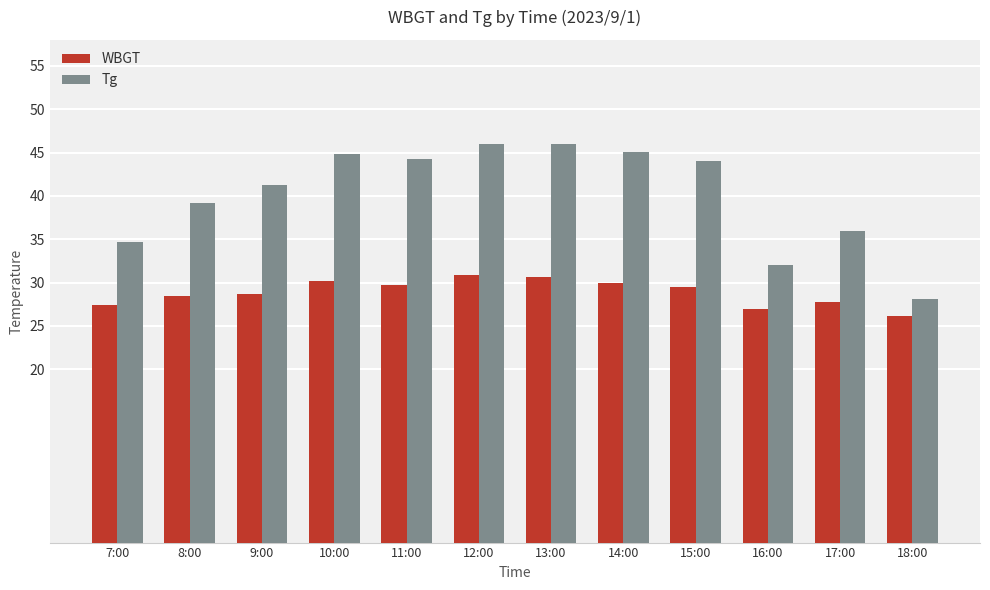

True or false: WBGT has a value of 29.9 at 14:00.

True